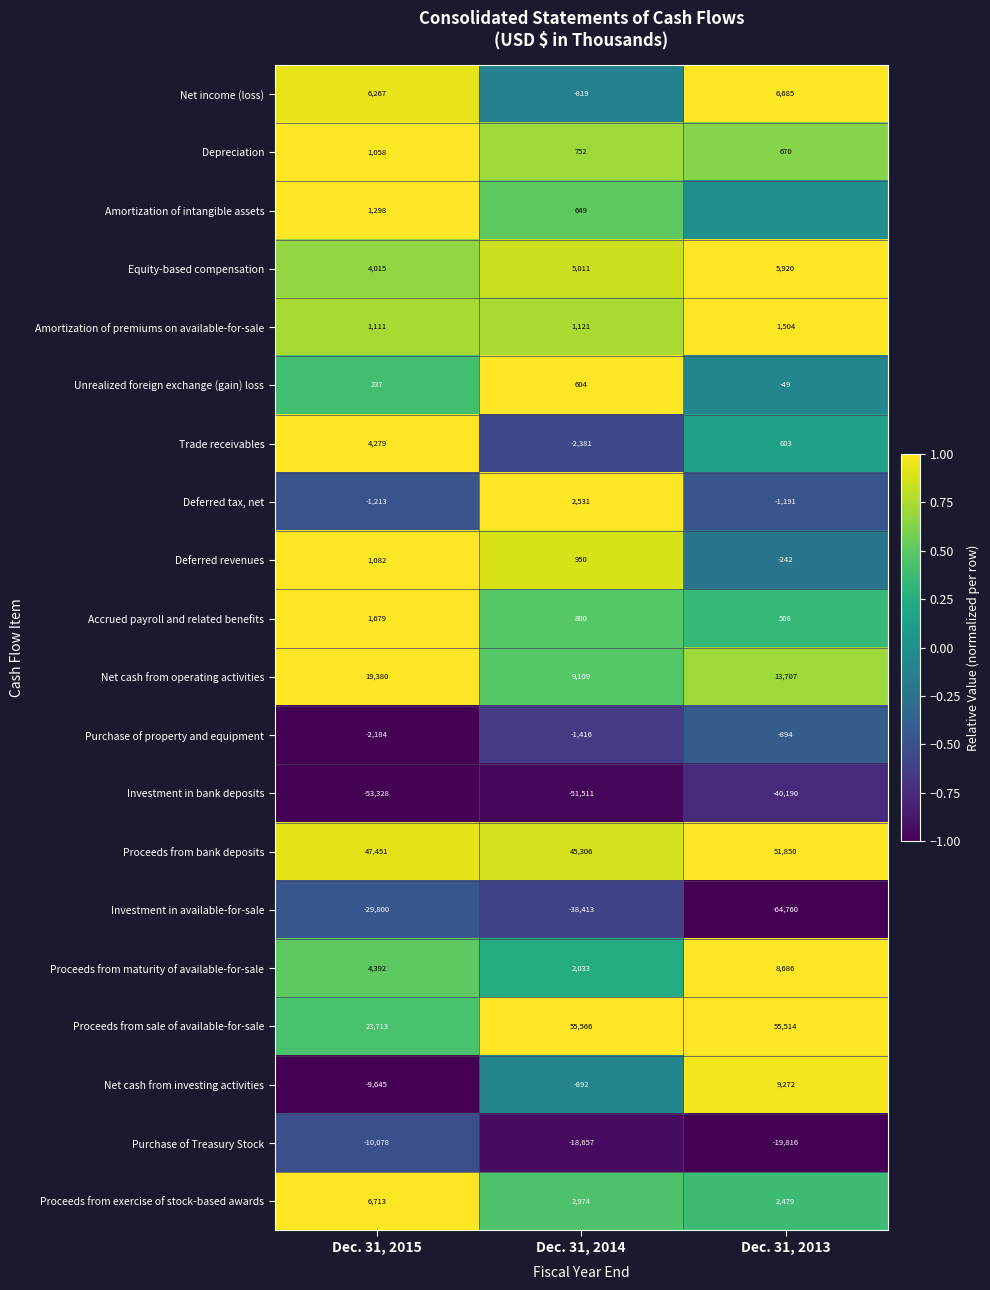

List the labels in order of Net cash from operating activities value, largest first.

Dec. 31, 2015, Dec. 31, 2013, Dec. 31, 2014